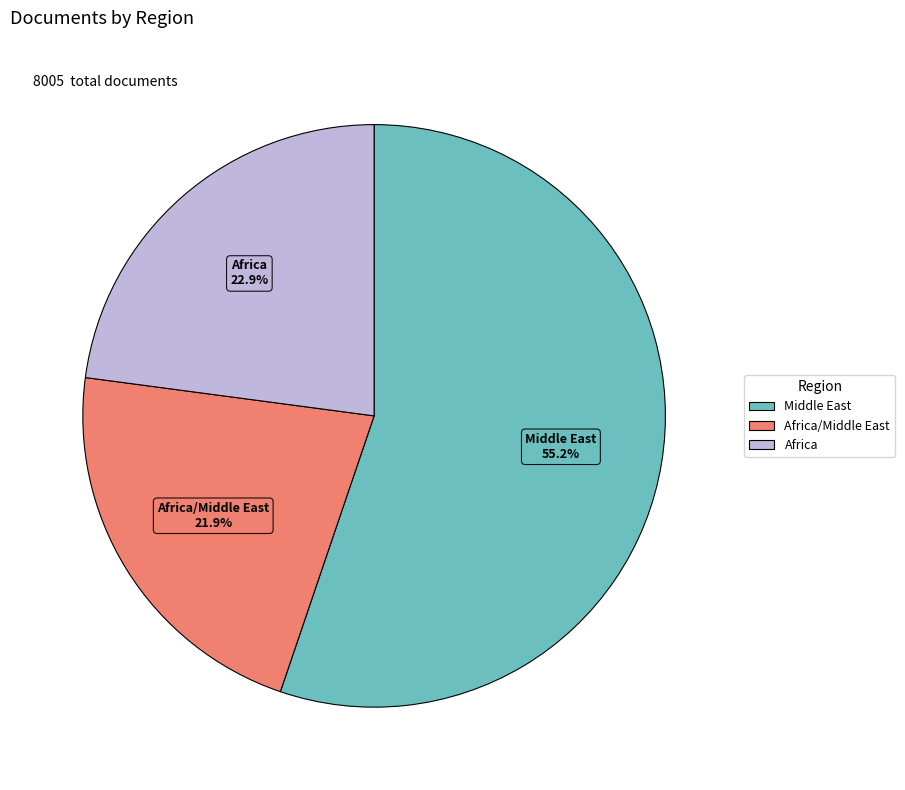

Is there a majority slice in this chart?

Yes